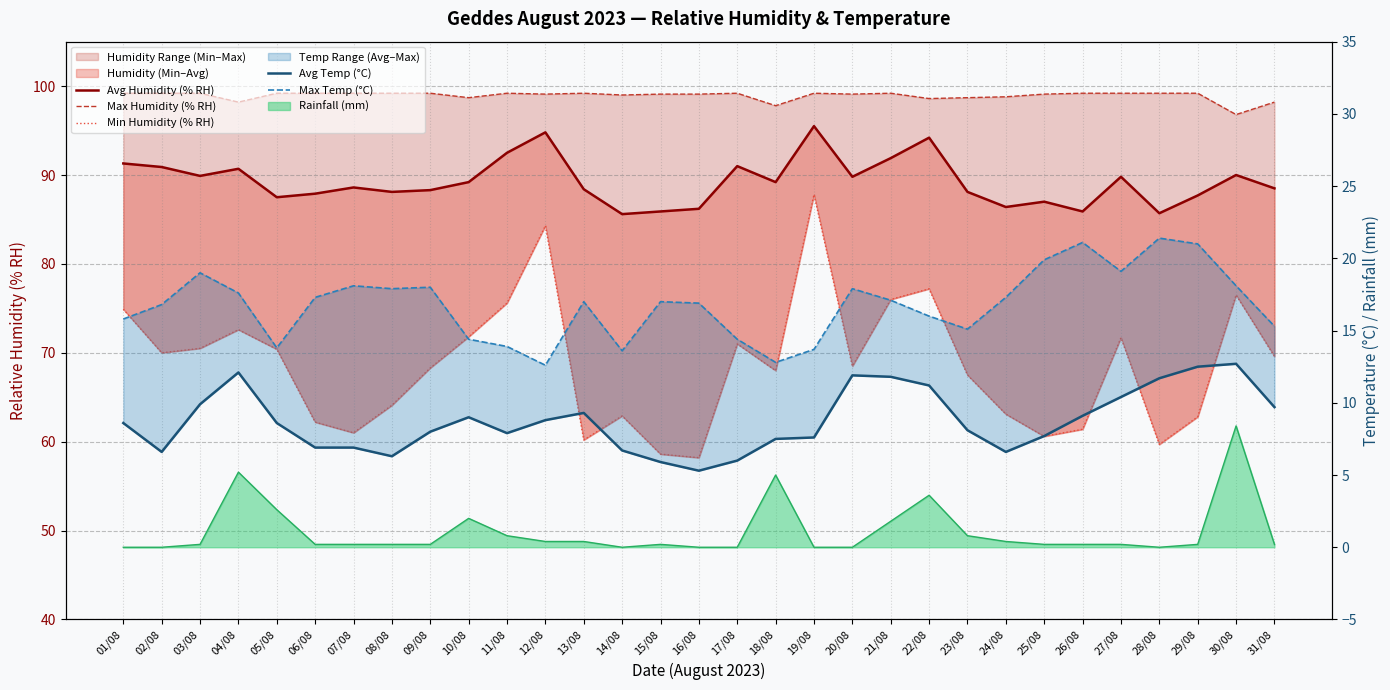

True or false: Max Temp (°C) and Avg Temp (°C) cross at least once.

False